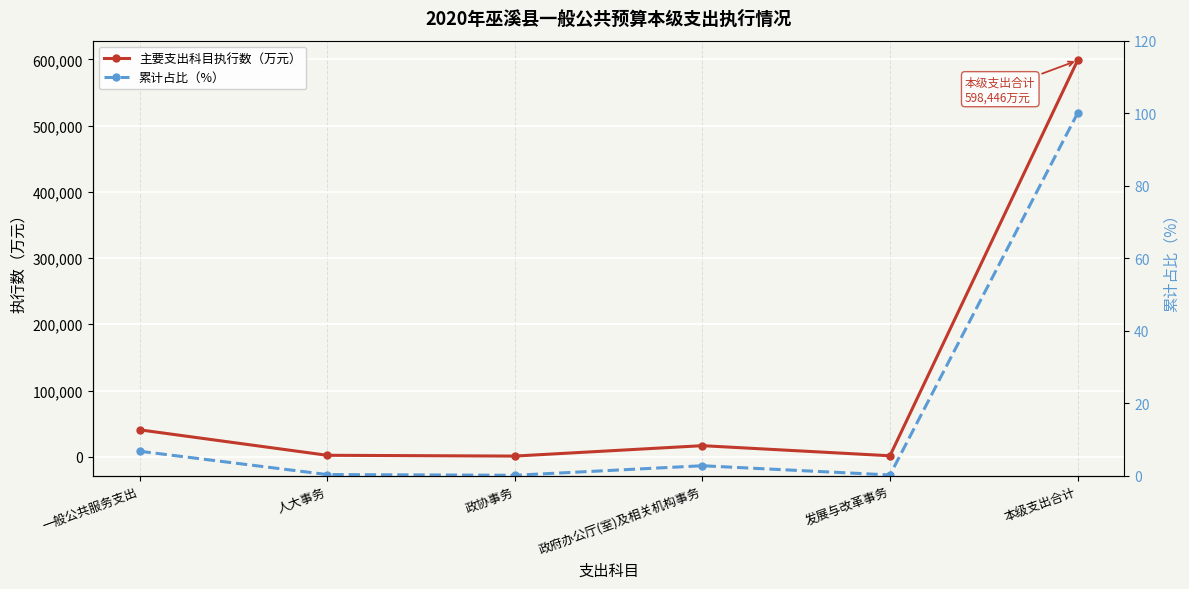

The value of 主要支出科目执行数（万元） at 发展与改革事务 is 1428.0. True or false?

True